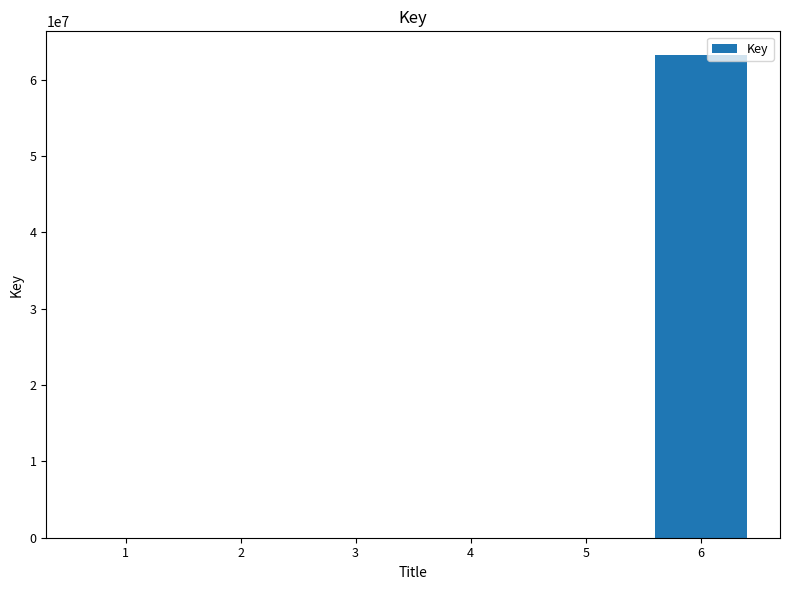

Is it true that the value at 5 is 5677?

True